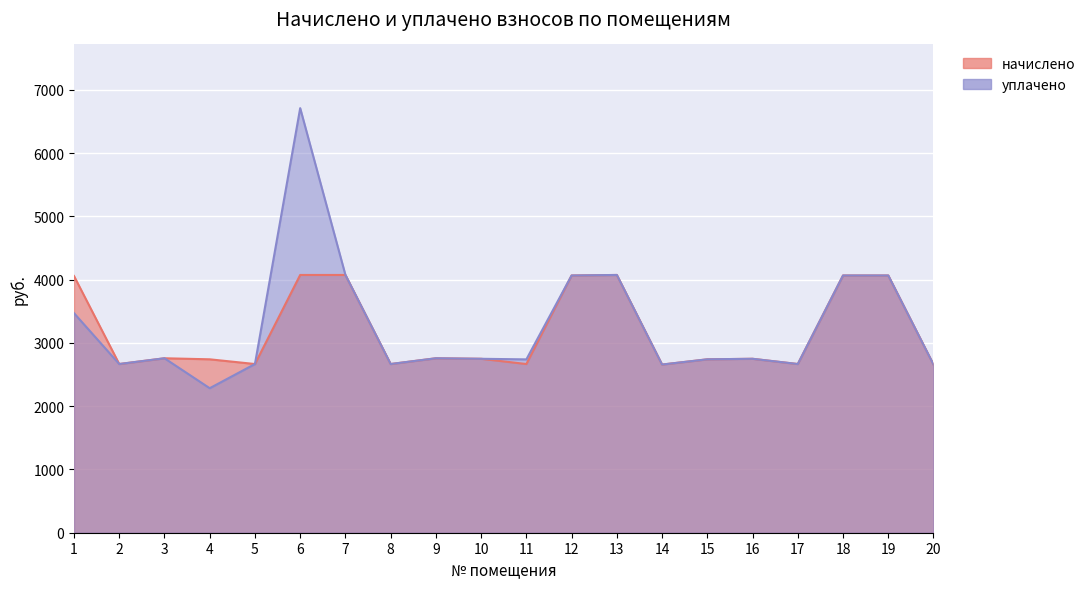

Does the chart display data point markers on the line(s)?

No